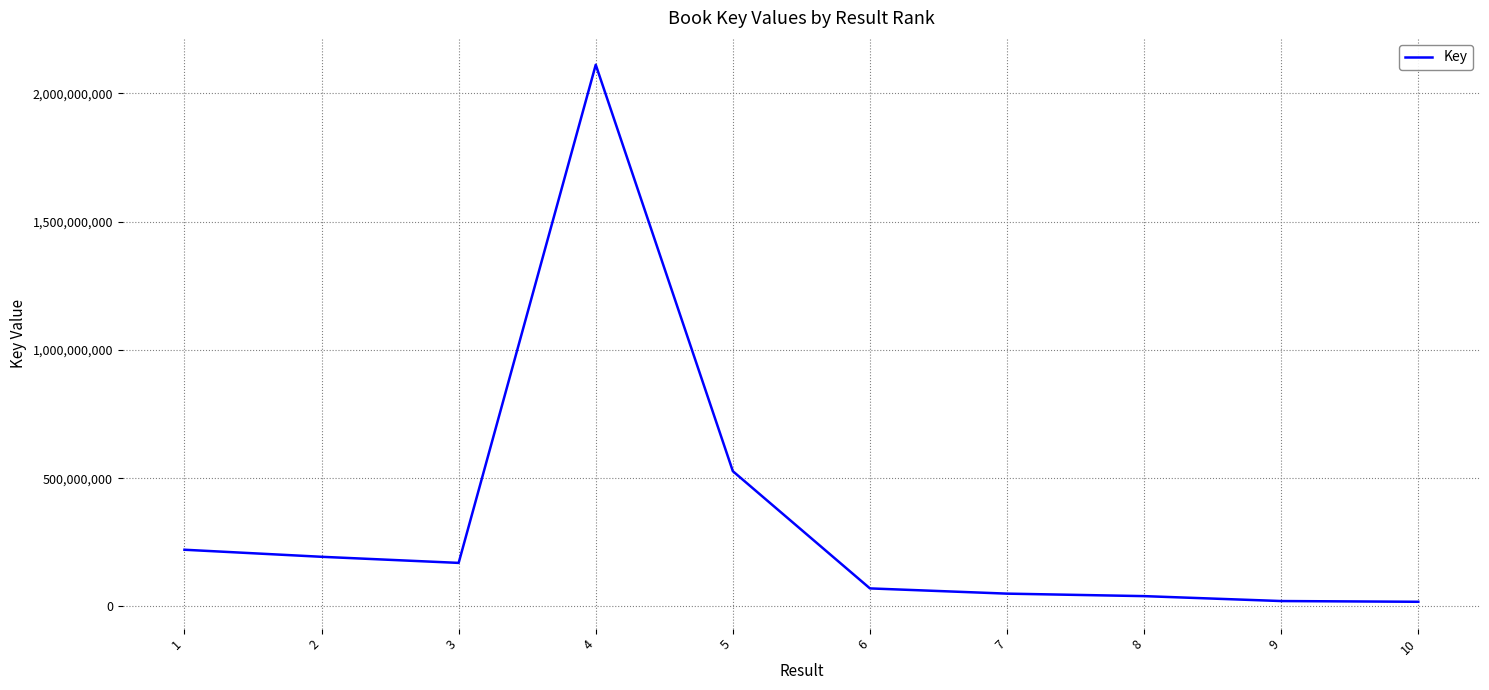

What is the difference between the maximum and minimum values?

2093779906